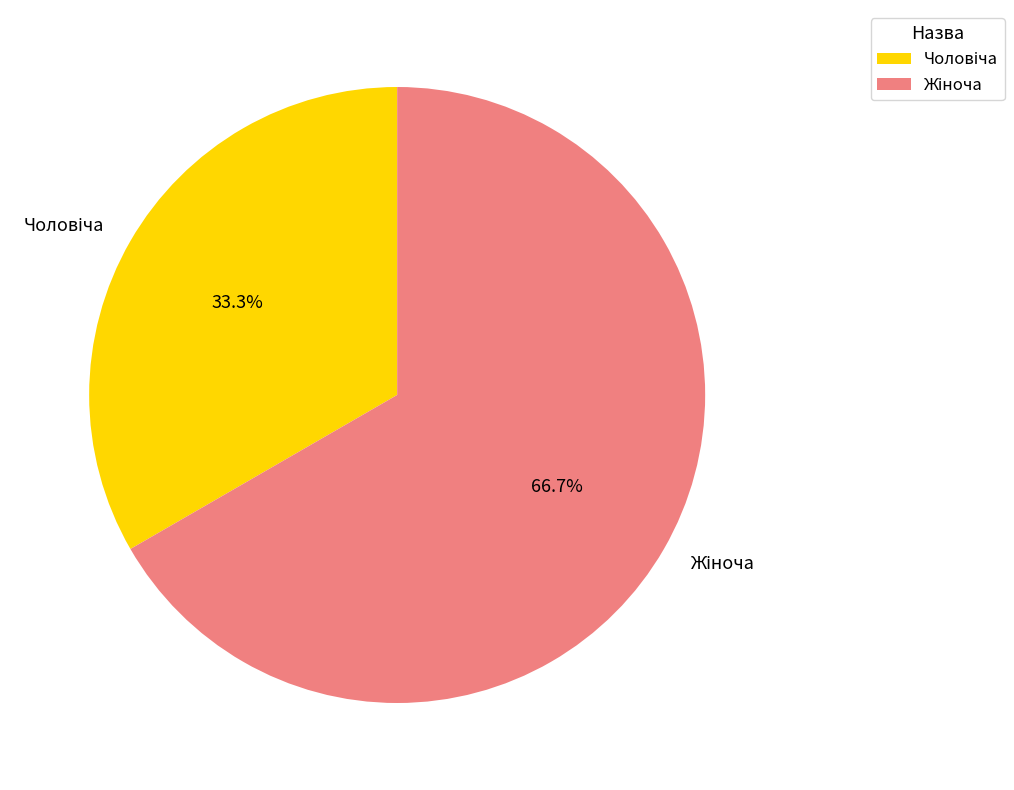

Does Чоловіча represent more than half of the total?

No